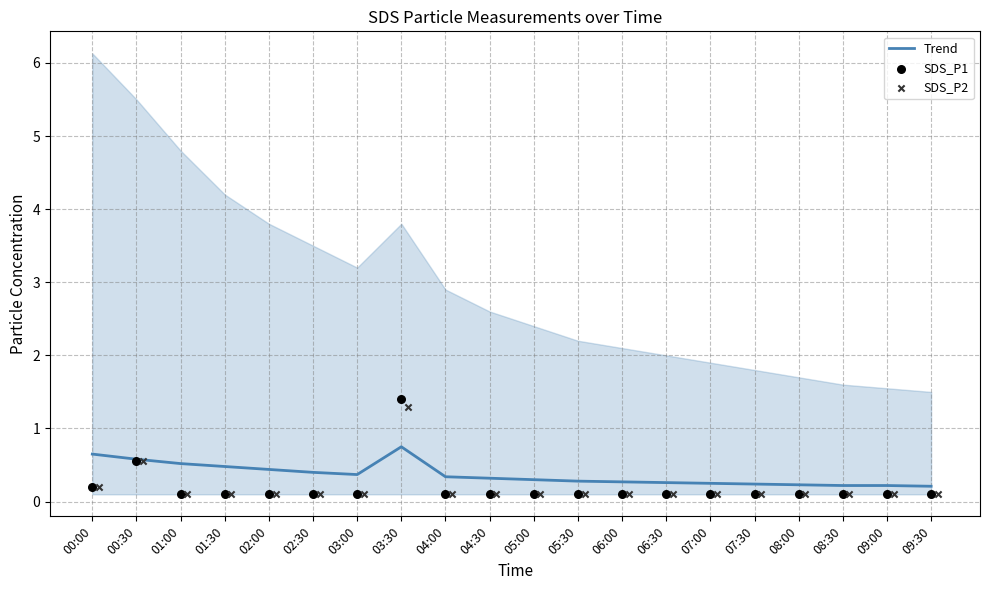

What are all the series names shown in the legend?

Trend, SDS_P1, SDS_P2